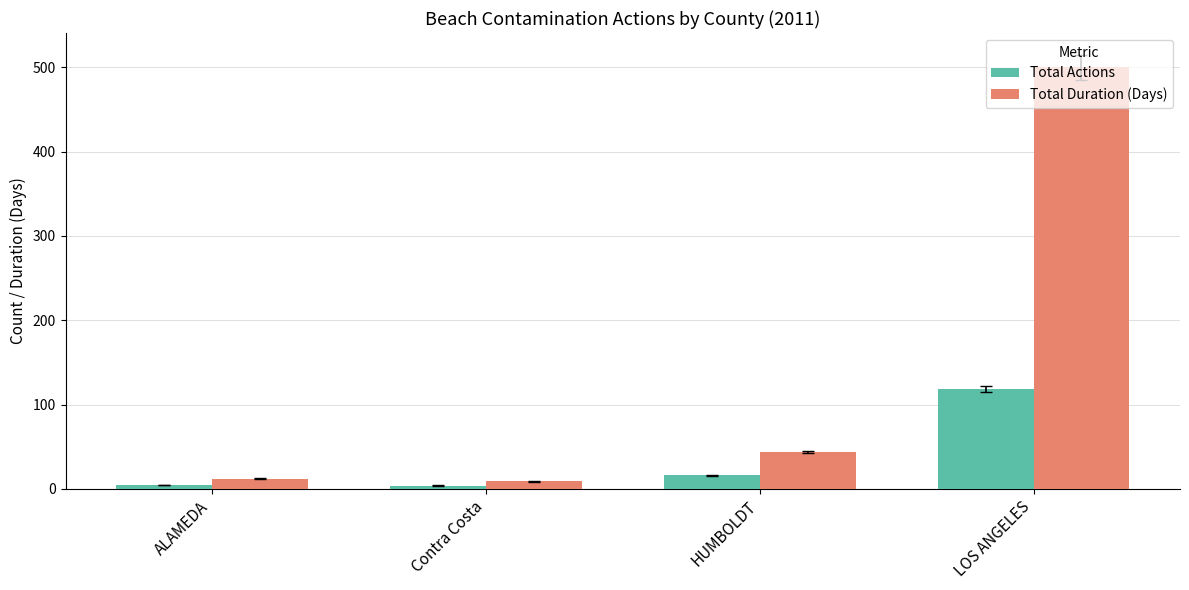

Which series has the largest total across all categories?

Total Duration (Days)